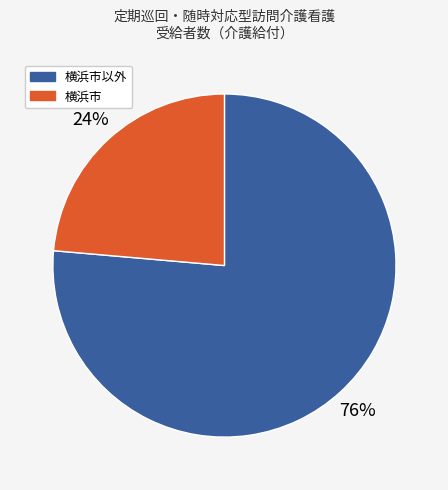

Count the number of slices in the pie.

2